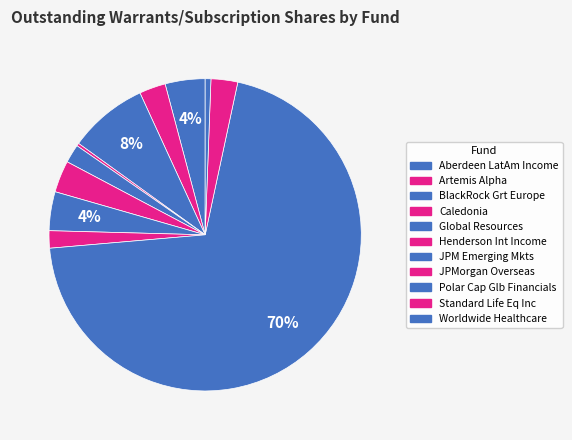

How many segments does this pie chart have?

11